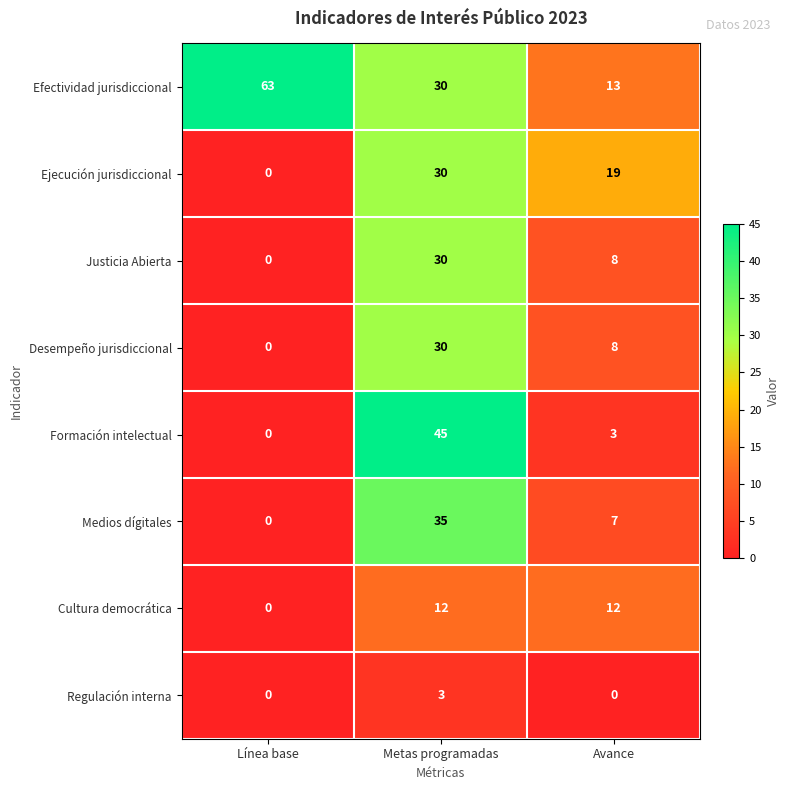

What is the highest value of the Formación intelectual series?

45